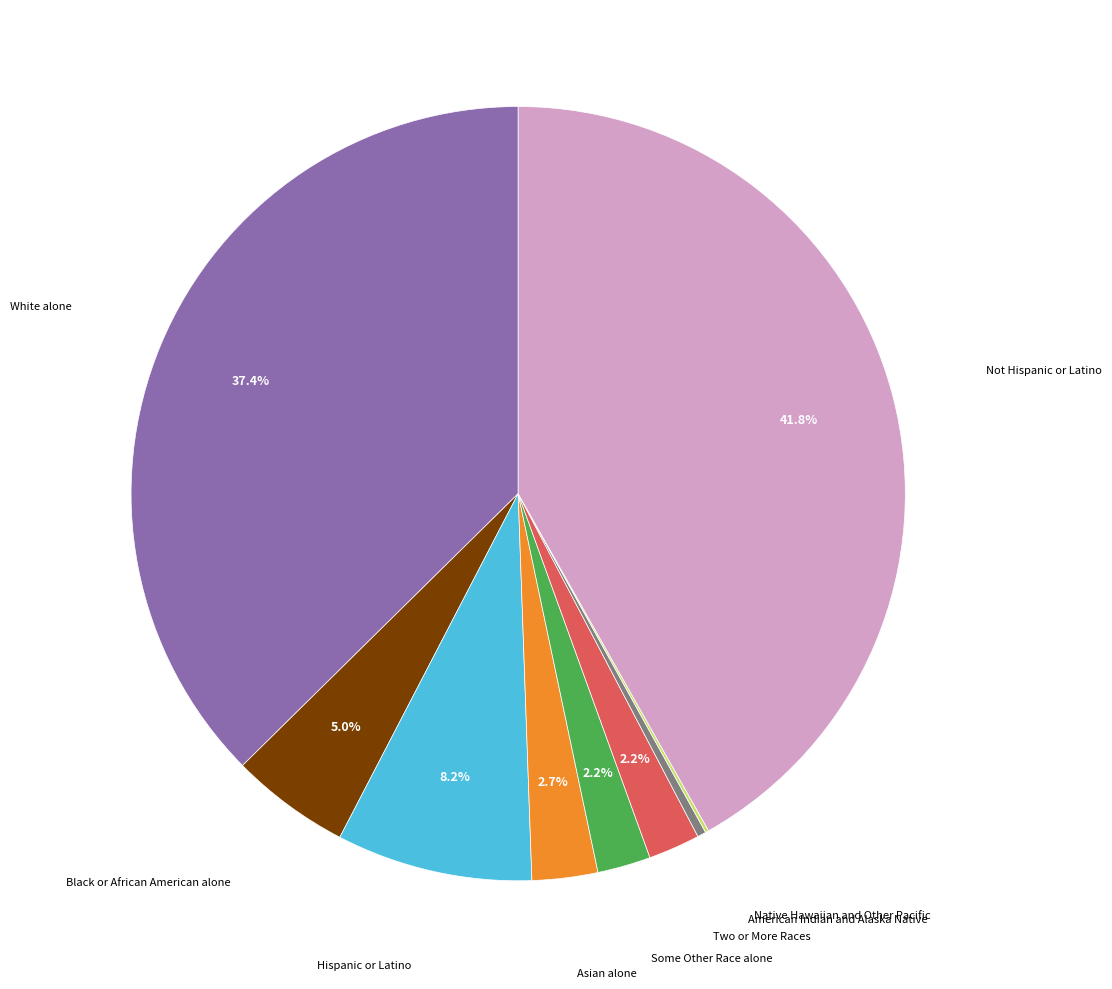

Is there a majority slice in this chart?

No